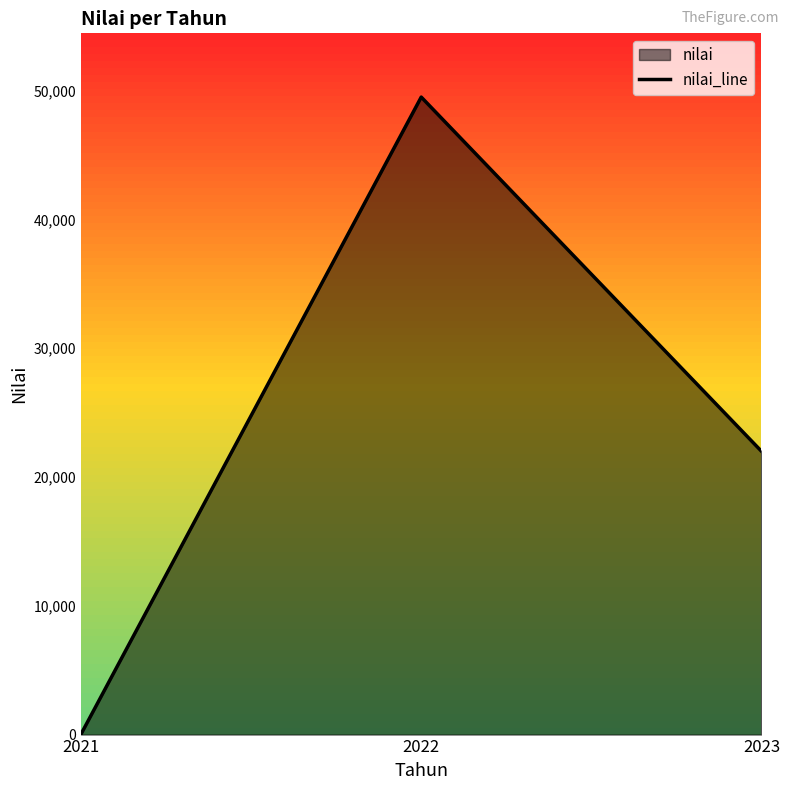

The chart shows a value of 22000 at 2023. True or false?

True